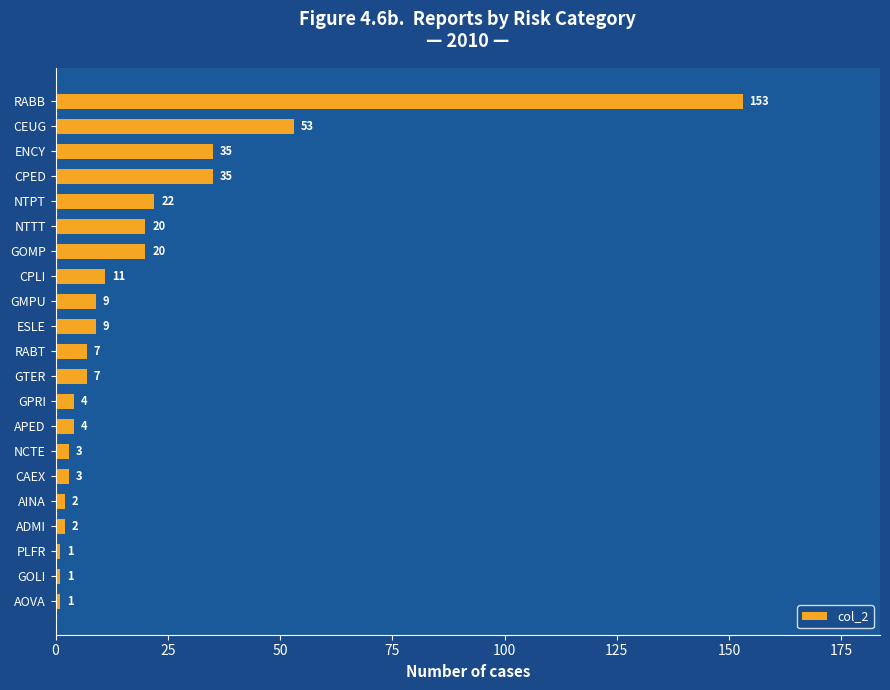

What is the difference between the maximum and minimum values?

152